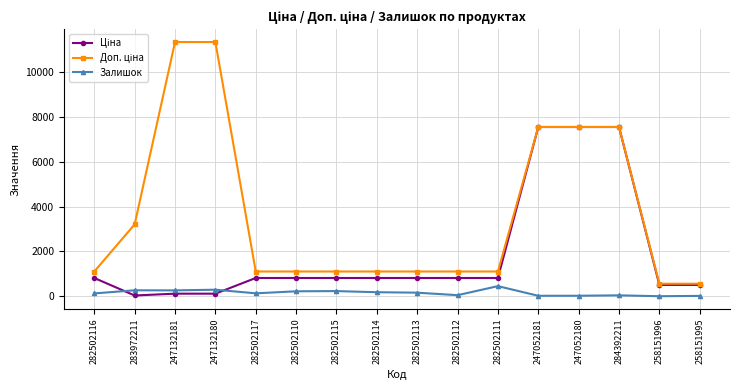

True or false: Залишок has more than 1 interior local peaks.

True